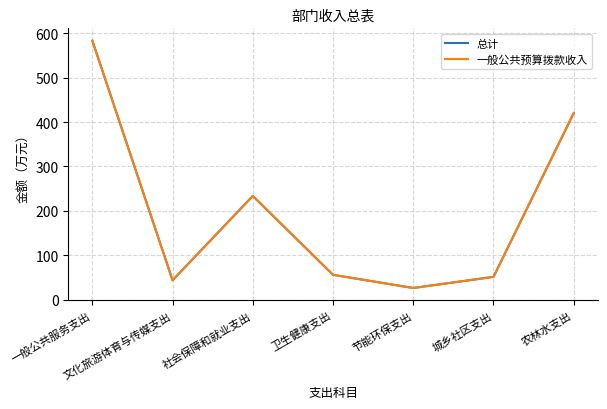

Is it true that 一般公共预算拨款收入 equals 260.1 at 一般公共服务支出?

False